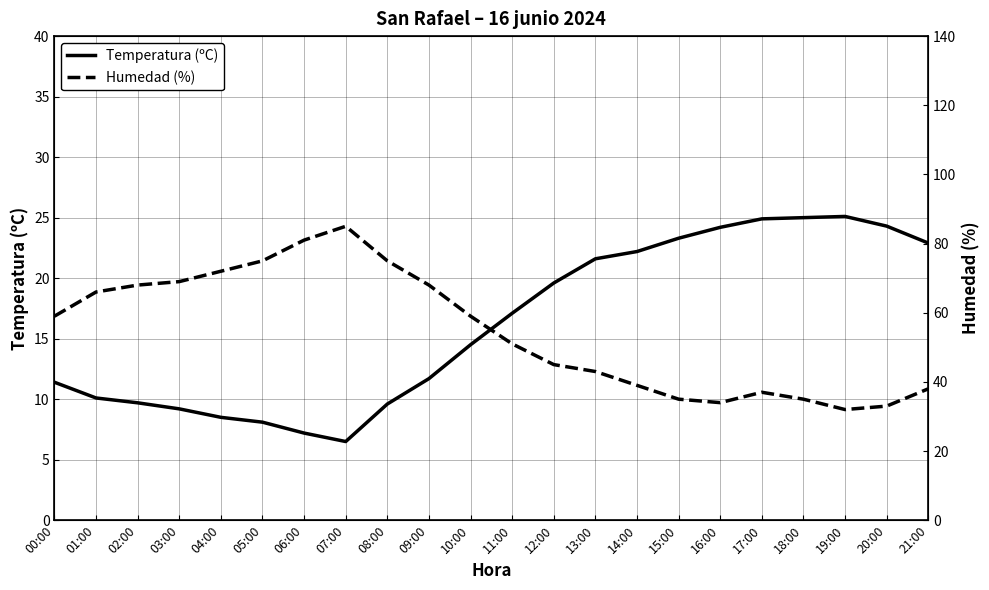

At which label does Temperatura (ºC) reach its minimum?

07:00